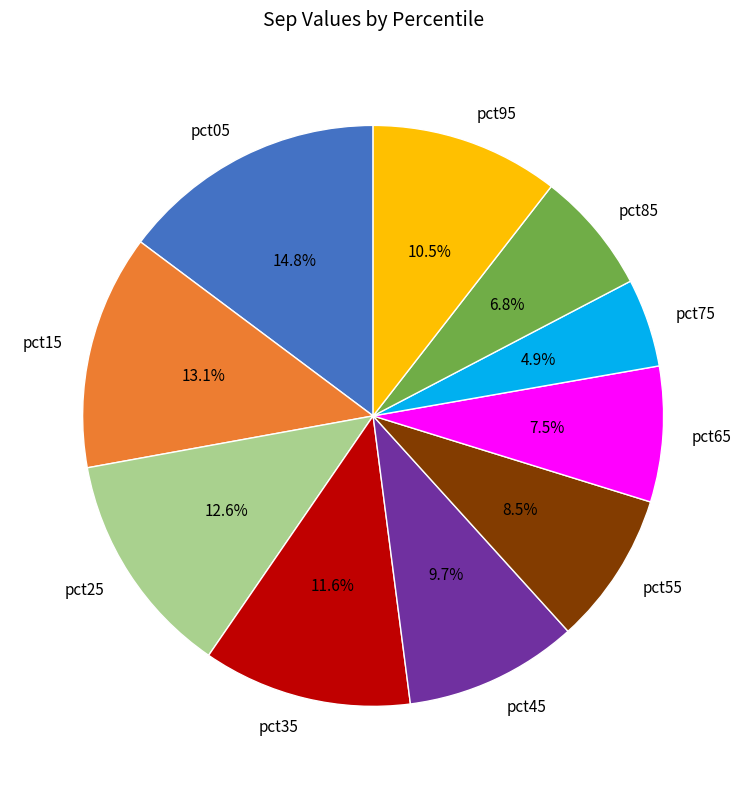

How many segments does this pie chart have?

10